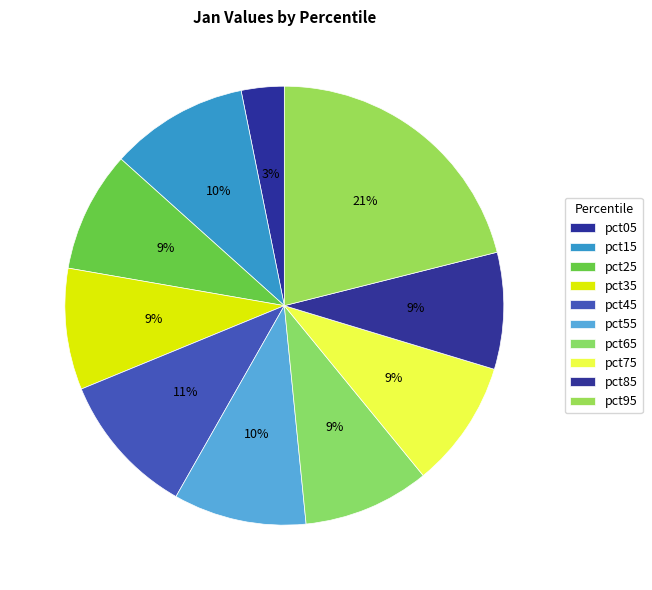

Does pct85 account for over 50% of the chart?

No